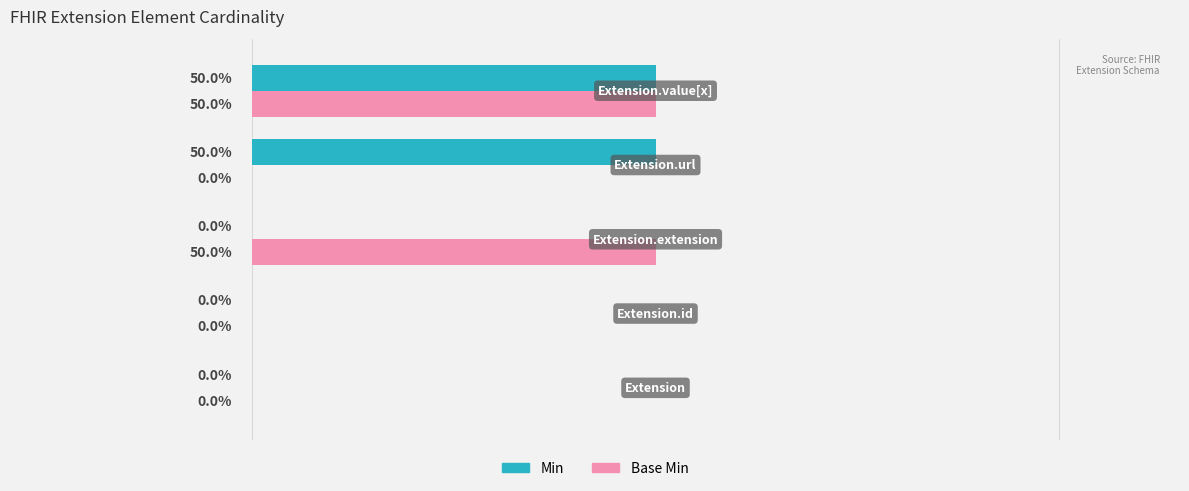

What are all the series names shown in the legend?

Min, Base Min